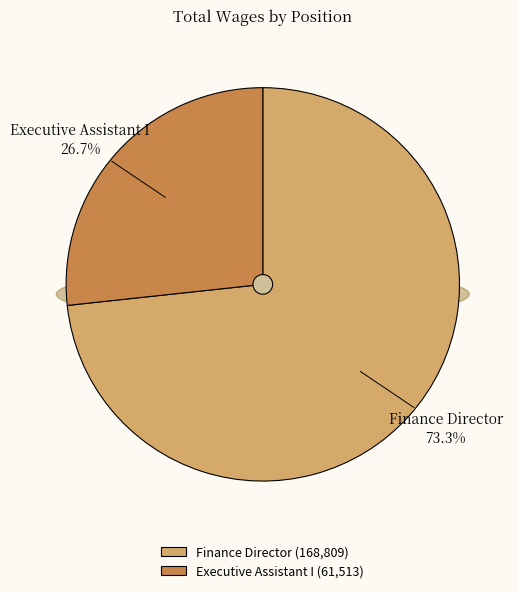

What is the change in value from Finance Director to Executive Assistant I?

-107296